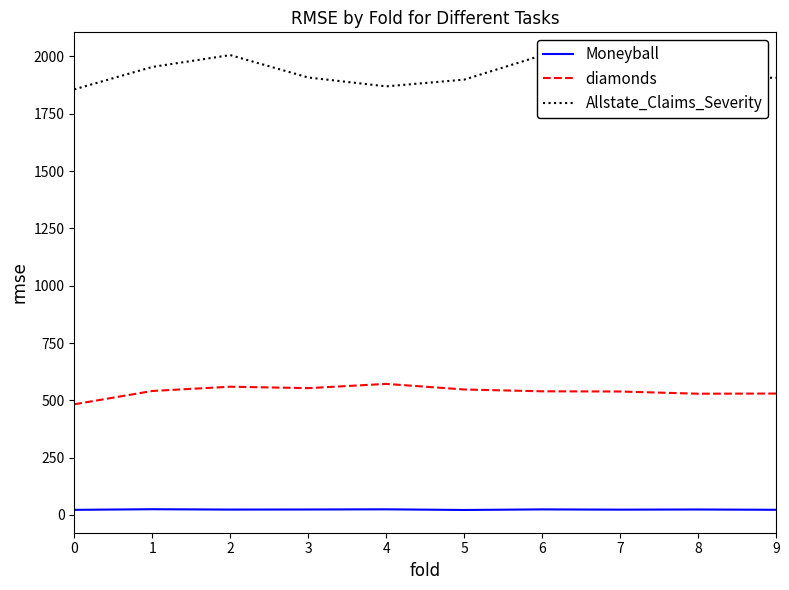

What is the difference between the Moneyball values at 6 and 3?

0.4